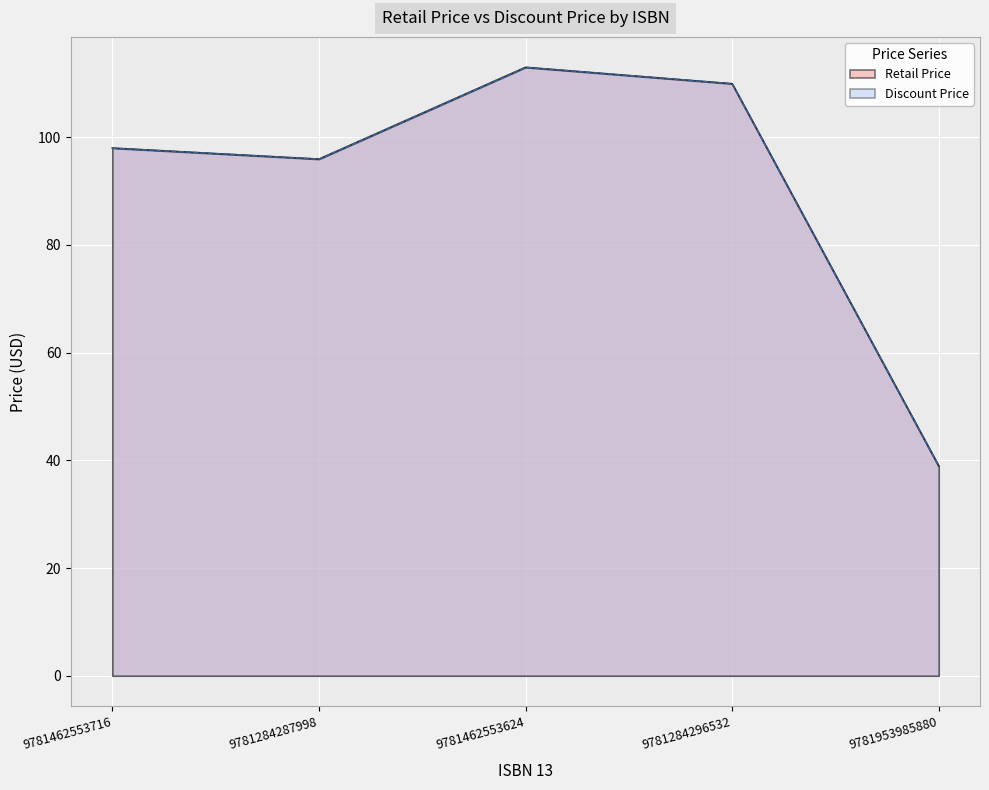

At which label is Retail Price closest to 75?

9781284287998